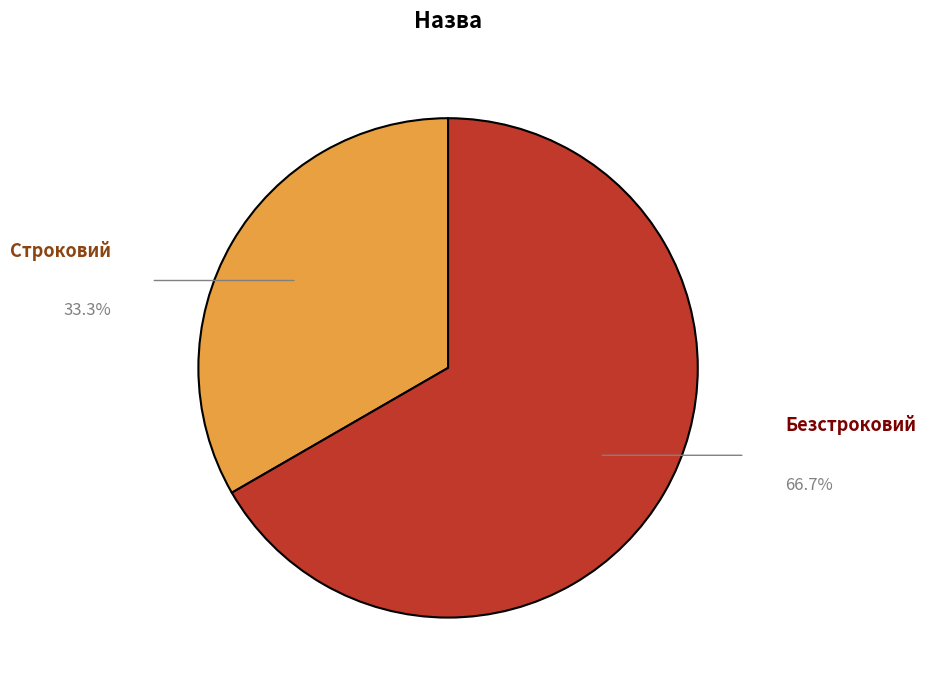

Is there a majority slice in this chart?

Yes